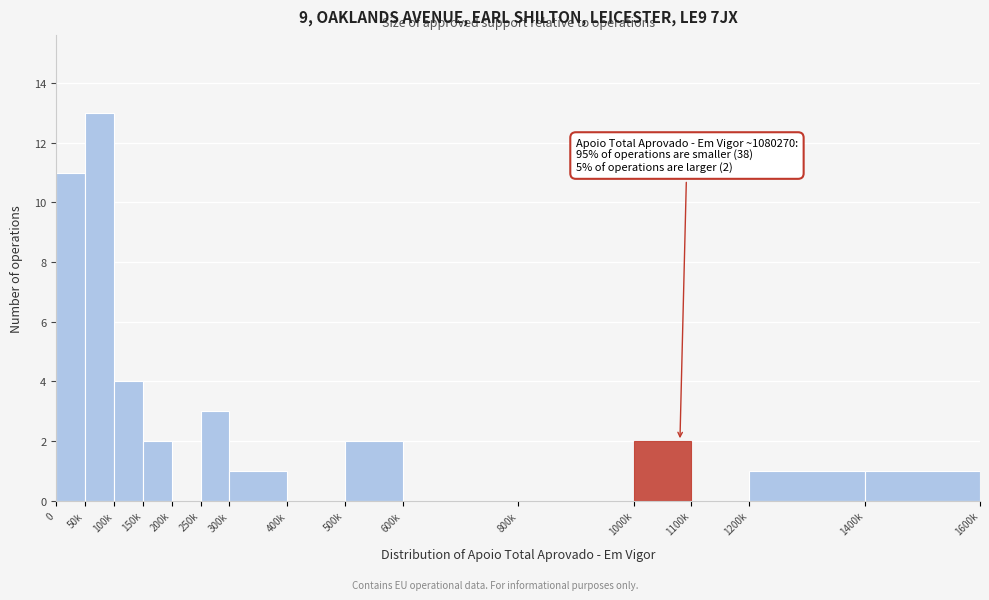

Reading left to right, what are all the values shown in this chart?

0=11	50k=13	100k=4	150k=2	200k=0	250k=3	300k=1	400k=0	500k=2	600k=0	800k=0	1000k=2	1100k=0	1200k=1	1400k=1